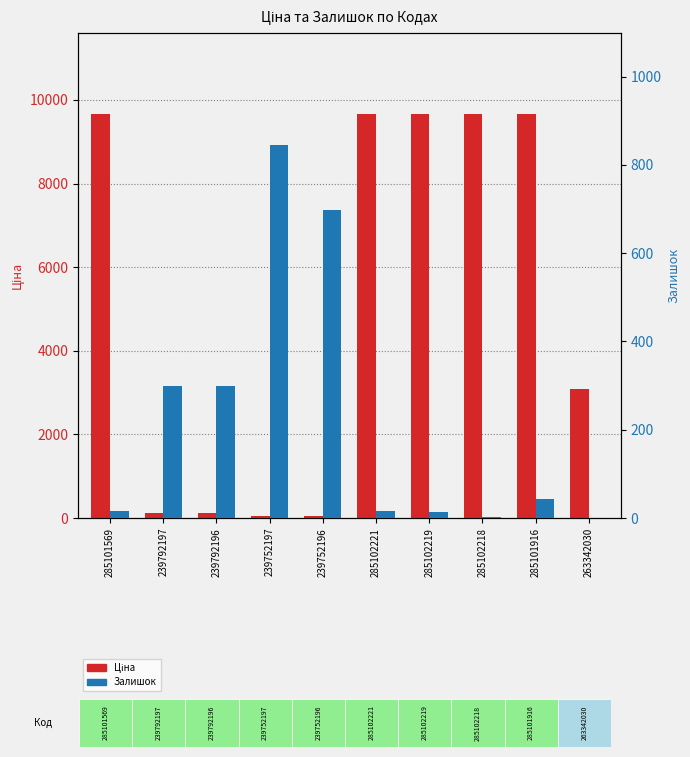

What position from the left is 239752196?

5